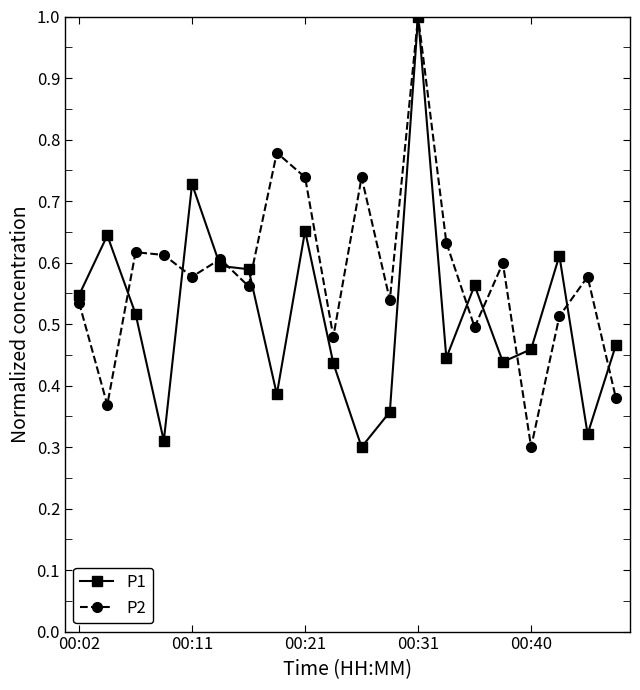

True or false: P2 has more than 2 interior local peaks.

True